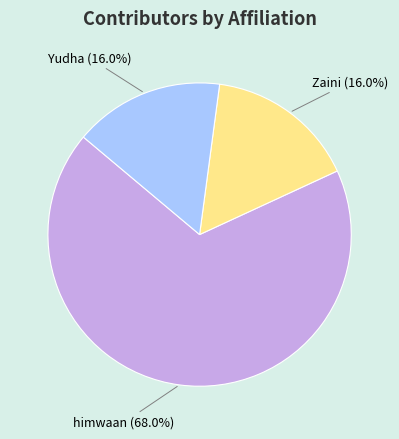

To the nearest percent, what is the combined percentage of Zaini and Yudha?

32%